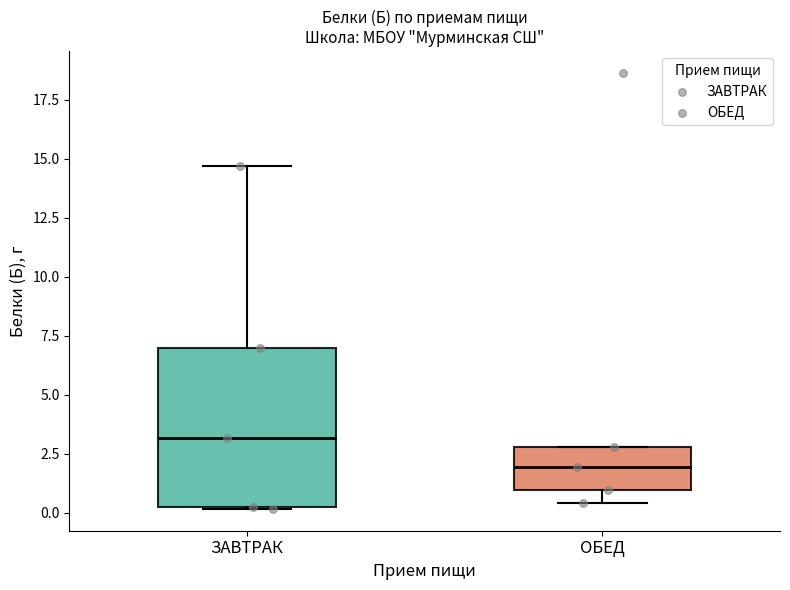

Reading left to right, read every box against the y-axis: the position of its median line, the range the box covers, and the ends of its whiskers. The values are not printed on the chart, so give them approximately, as read against the axis.

ЗАВТРАК: median 3.0, box 0.5 to 7.0, whiskers 0.0 to 14.5
ОБЕД: median 2.0, box 1.0 to 3.0, whiskers 0.5 to 3.0